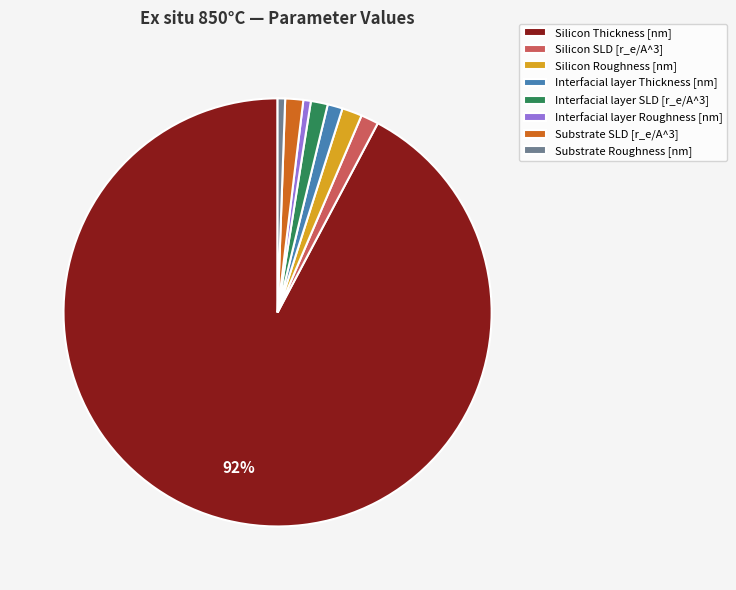

Between Silicon Thickness [nm] and Interfacial layer SLD [r_e/A^3], which is larger?

Silicon Thickness [nm]